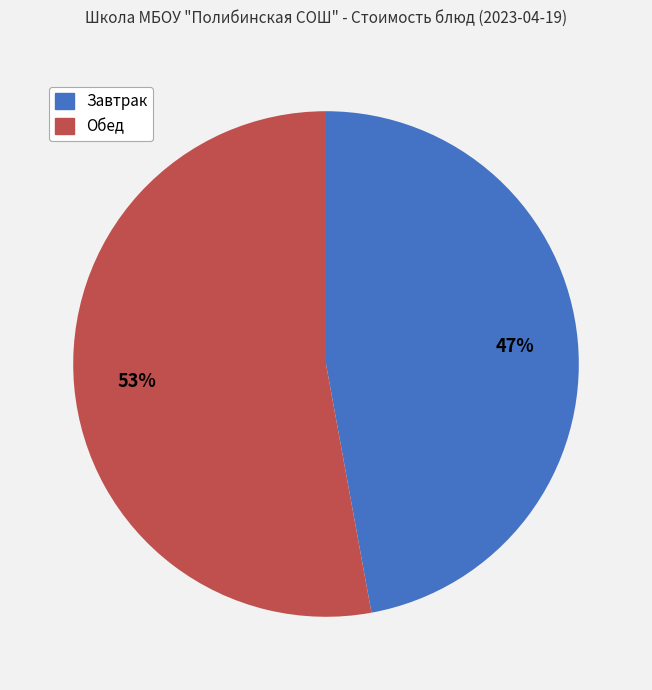

Is there any slice that represents more than half of the pie?

Yes